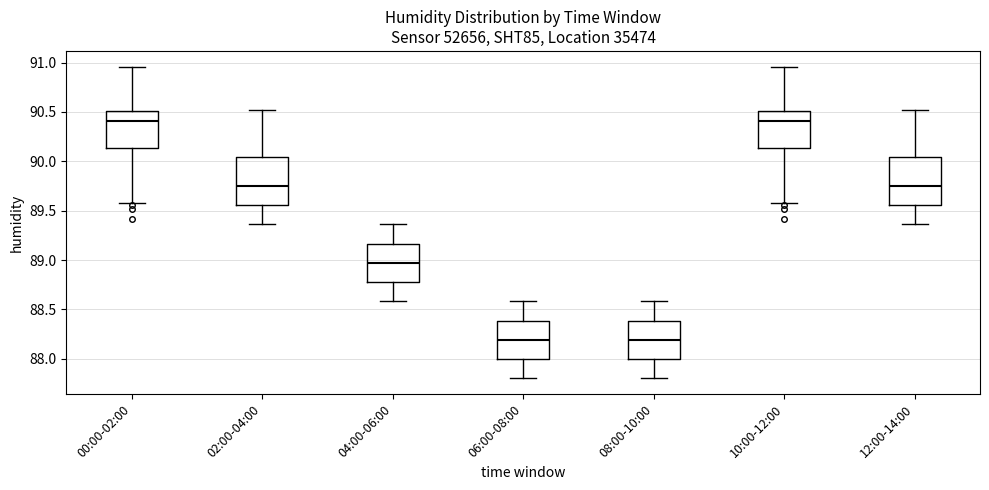

Reading left to right, transcribe this box plot: for each box, give where its median line is, the range the box spans, and where its two whiskers end, as read against the y-axis. The values are not printed on the chart, so give them approximately, as read against the axis.

00:00-02:00: median 90.40, box 90.15 to 90.50, whiskers 89.60 to 90.95
02:00-04:00: median 89.75, box 89.55 to 90.05, whiskers 89.35 to 90.50
04:00-06:00: median 88.95, box 88.80 to 89.15, whiskers 88.60 to 89.35
06:00-08:00: median 88.20, box 88.00 to 88.40, whiskers 87.80 to 88.60
08:00-10:00: median 88.20, box 88.00 to 88.40, whiskers 87.80 to 88.60
10:00-12:00: median 90.40, box 90.15 to 90.50, whiskers 89.60 to 90.95
12:00-14:00: median 89.75, box 89.55 to 90.05, whiskers 89.35 to 90.50